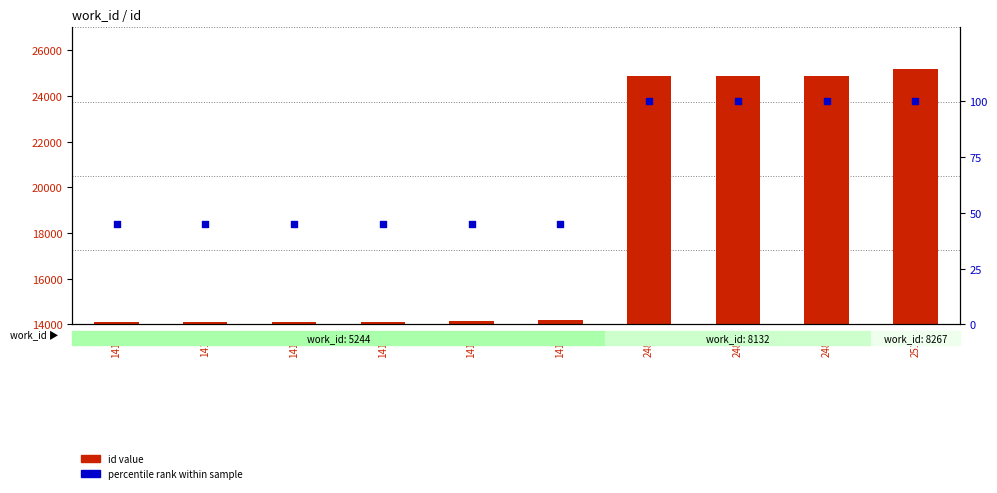

Which series has the largest total across all categories?

id value